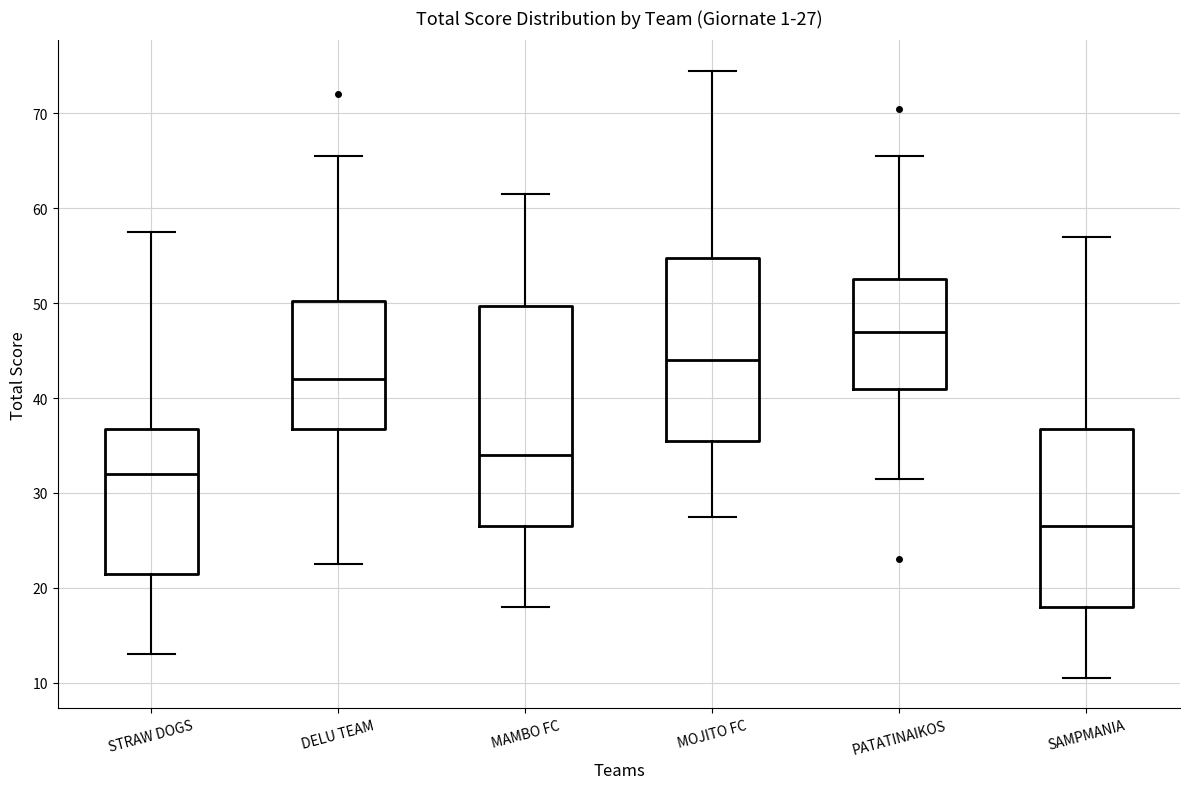

Comparing the boxes themselves (not the whiskers), which one is the tallest?

MAMBO FC